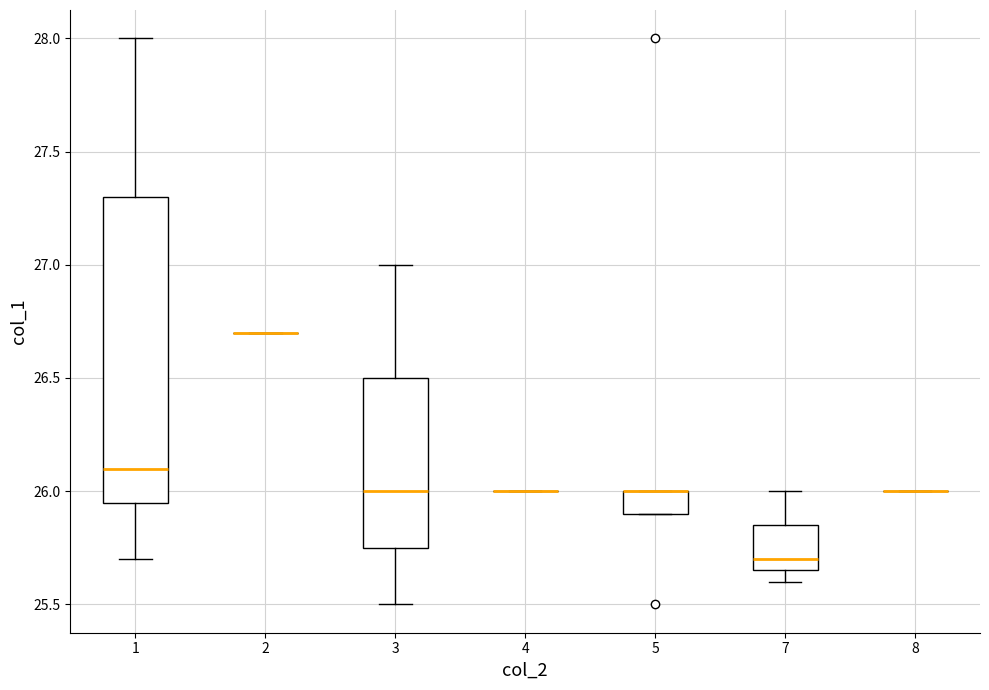

Reading left to right, transcribe this box plot: for each box, give where its median line is, the range the box spans, and where its two whiskers end, as read against the y-axis. The values are not printed on the chart, so give them approximately, as read against the axis.

1: median 26.10, box 25.95 to 27.30, whiskers 25.70 to 28.00
2: box collapsed to a line at 26.70, whiskers 26.70 to 26.70
3: median 26.00, box 25.75 to 26.50, whiskers 25.50 to 27.00
4: box collapsed to a line at 26.00, whiskers 26.00 to 26.00
5: median 26.00 (drawn on the box's upper edge), box 25.90 to 26.00, whiskers 25.90 to 26.00
7: median 25.70, box 25.65 to 25.85, whiskers 25.60 to 26.00
8: box collapsed to a line at 26.00, whiskers 26.00 to 26.00